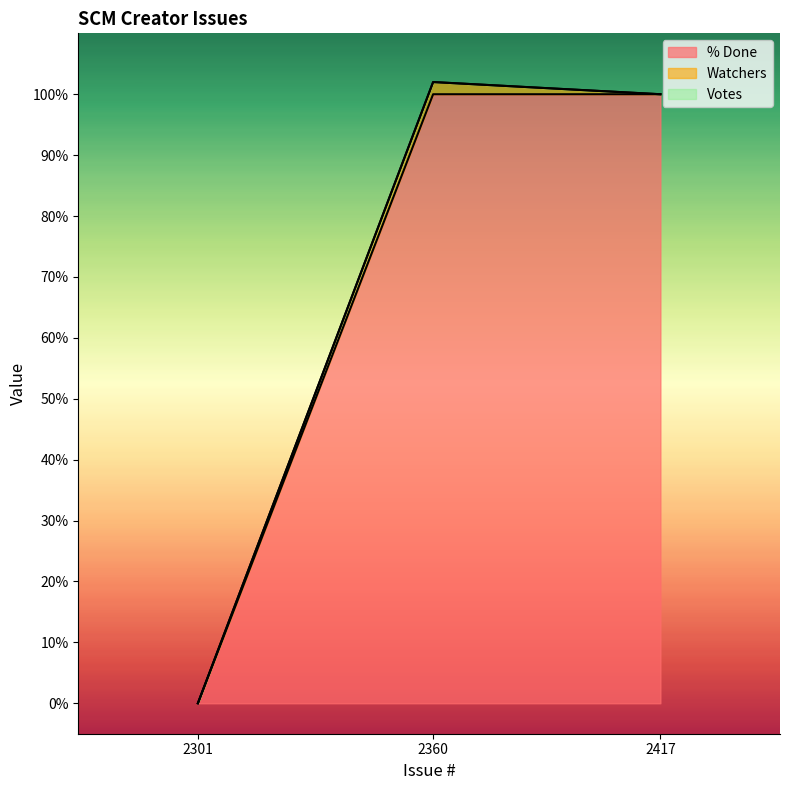

What is the difference between the highest and lowest values at 2360?

100